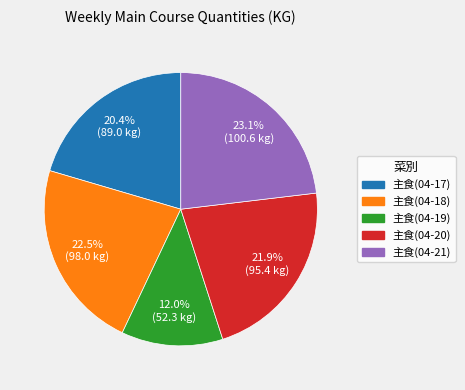

Is it true that 主食(04-20) is 15% of the pie?

False